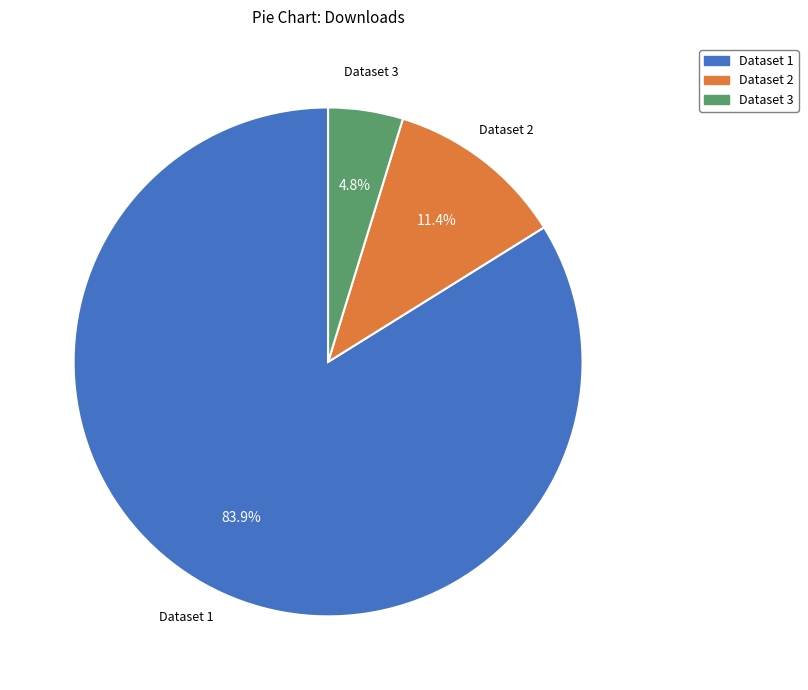

Does any single category account for the majority?

Yes